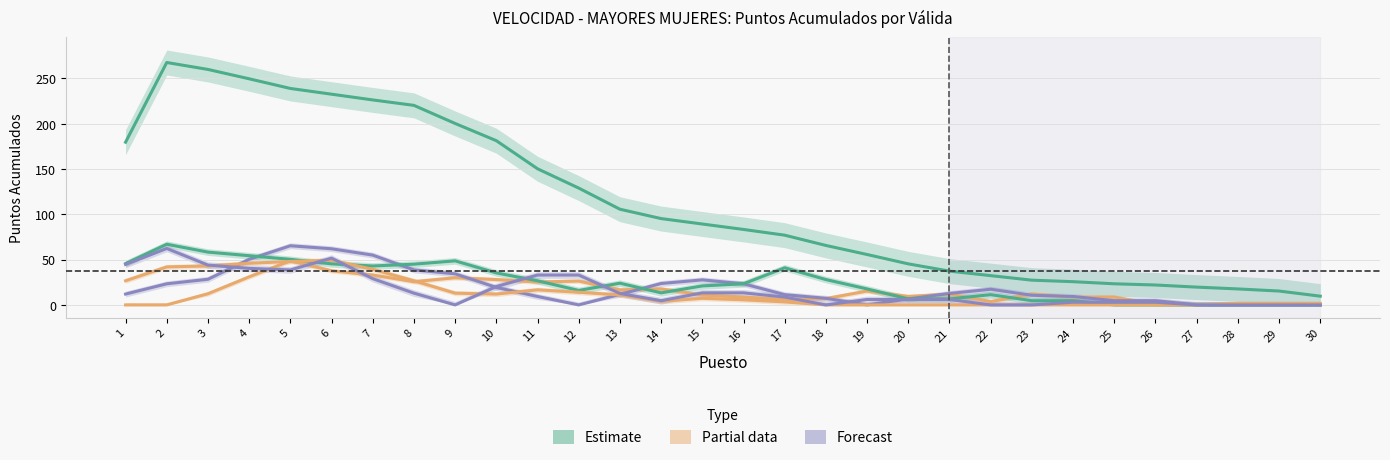

How many interior local peaks does the V Válida series have?

3